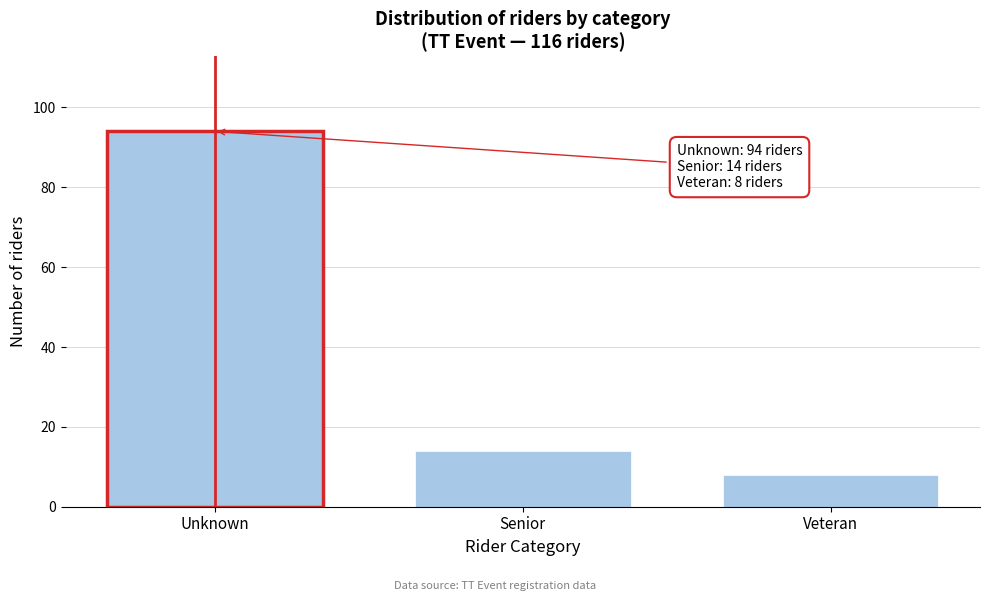

Reading left to right, transcribe all the data shown in this chart.

Unknown=94	Senior=14	Veteran=8